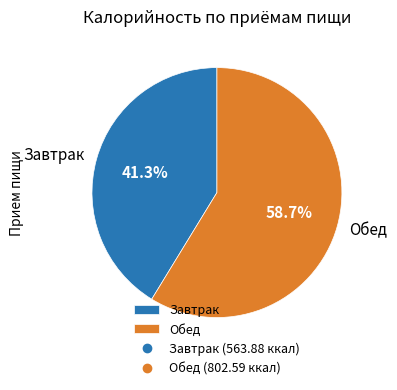

Does any single category account for the majority?

Yes